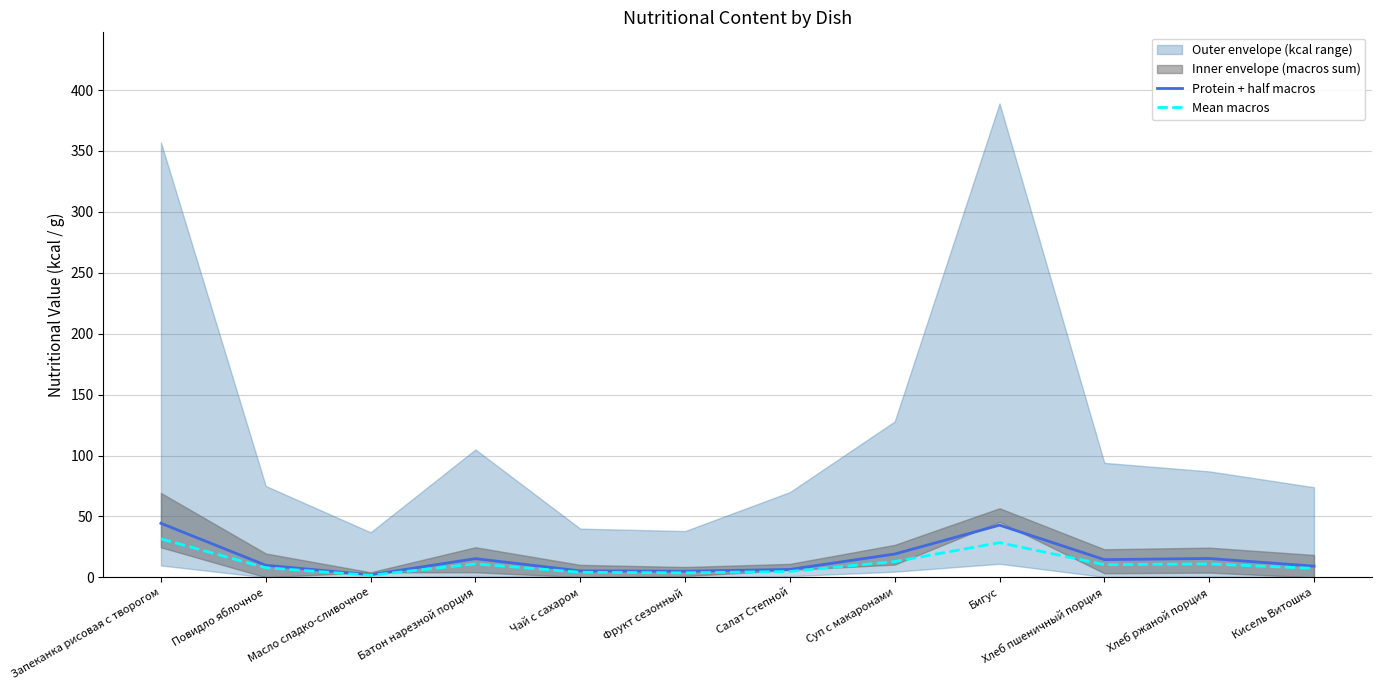

What is the maximum value for Protein + half macros?

44.4